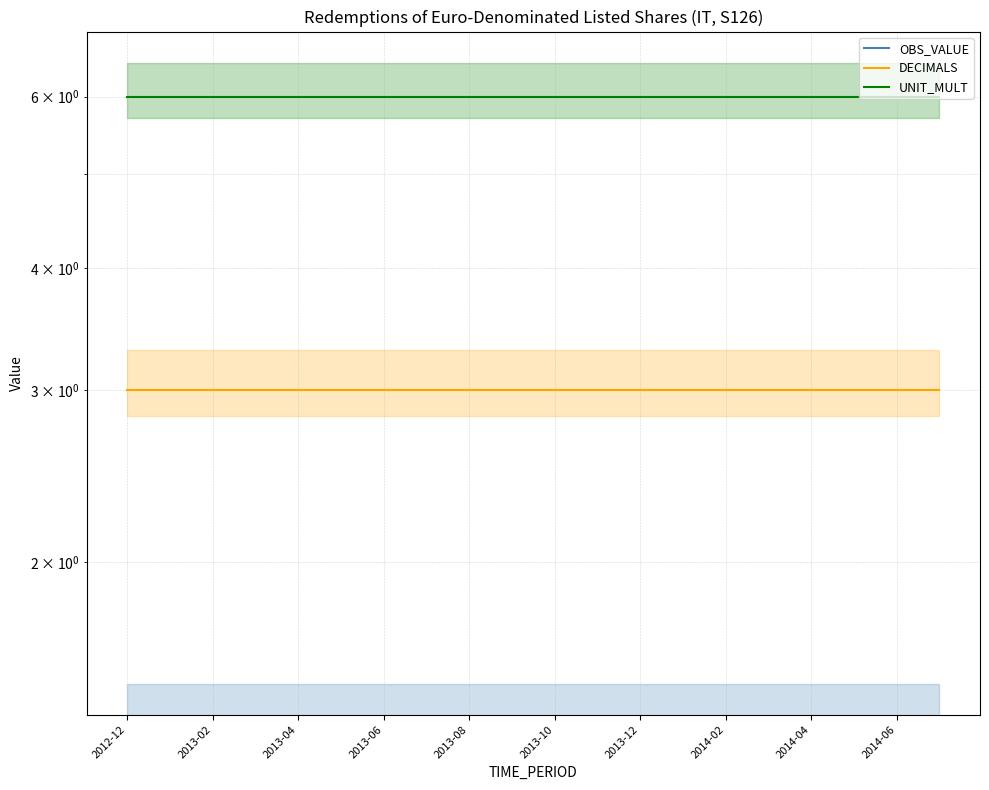

True or false: DECIMALS and UNIT_MULT intersect in this chart.

False